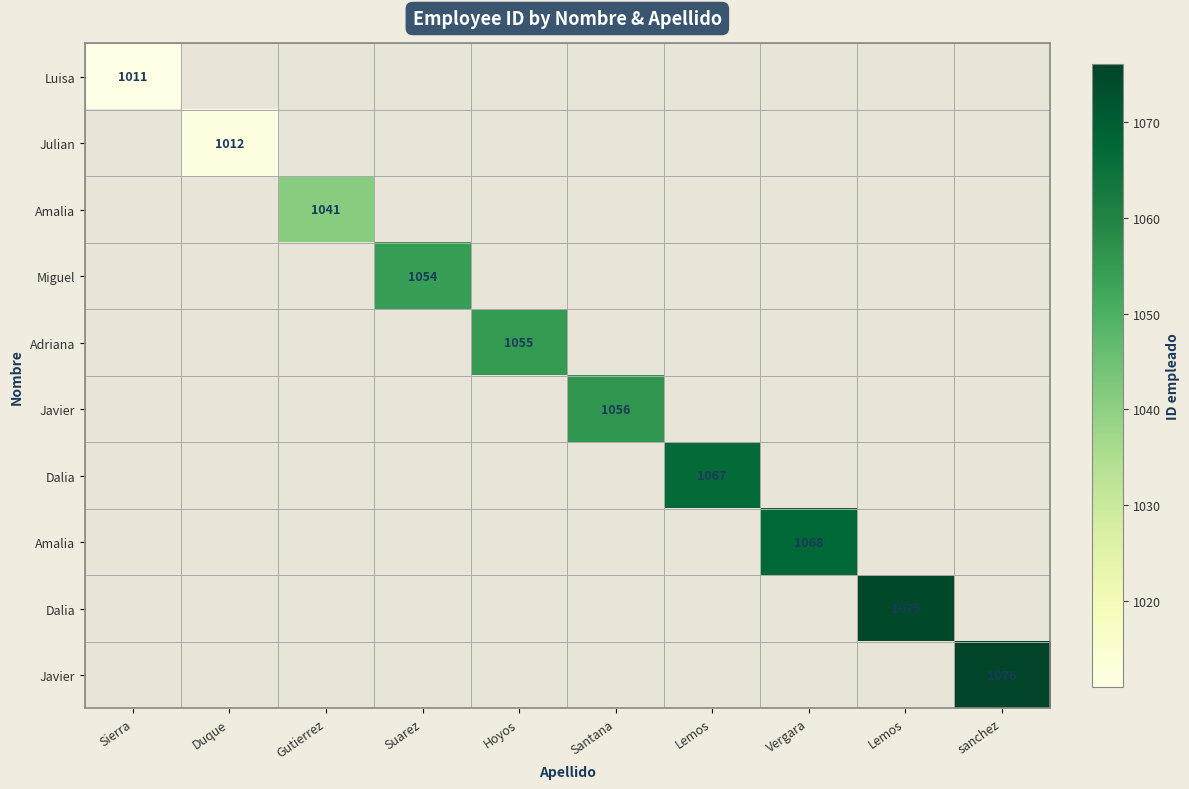

At how many categories does at least one series exceed 1011?

9